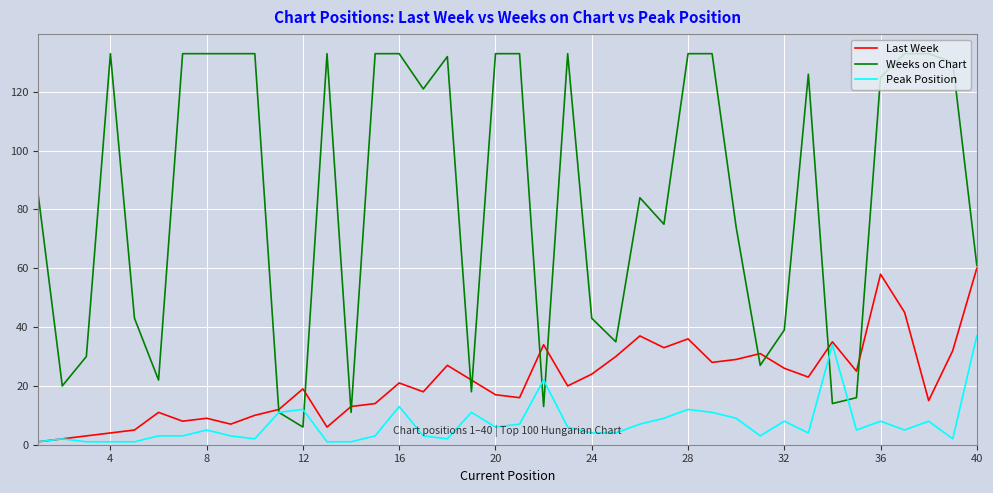

What is the highest value of the Last Week series?

60